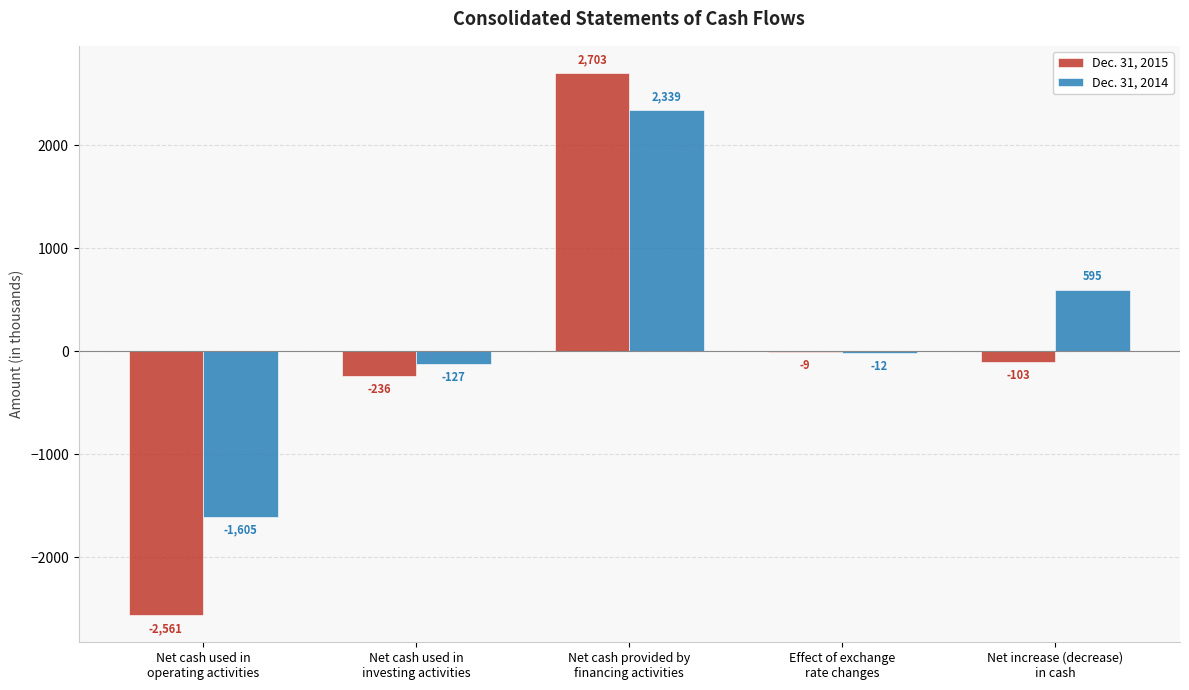

What is the sum of all Dec. 31, 2014 values?

1190